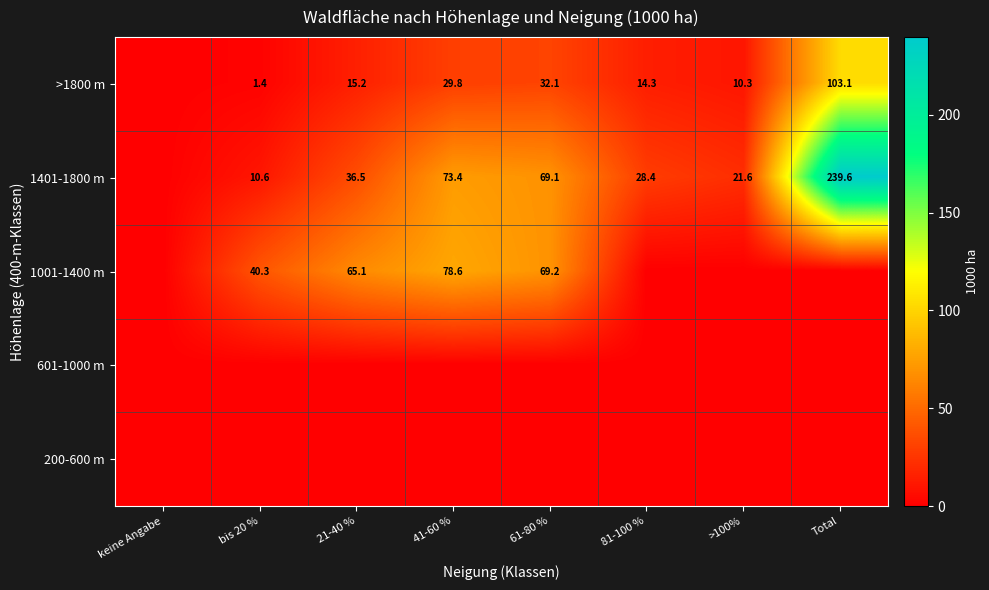

What is the total value across all series at bis 20 %?

52.3